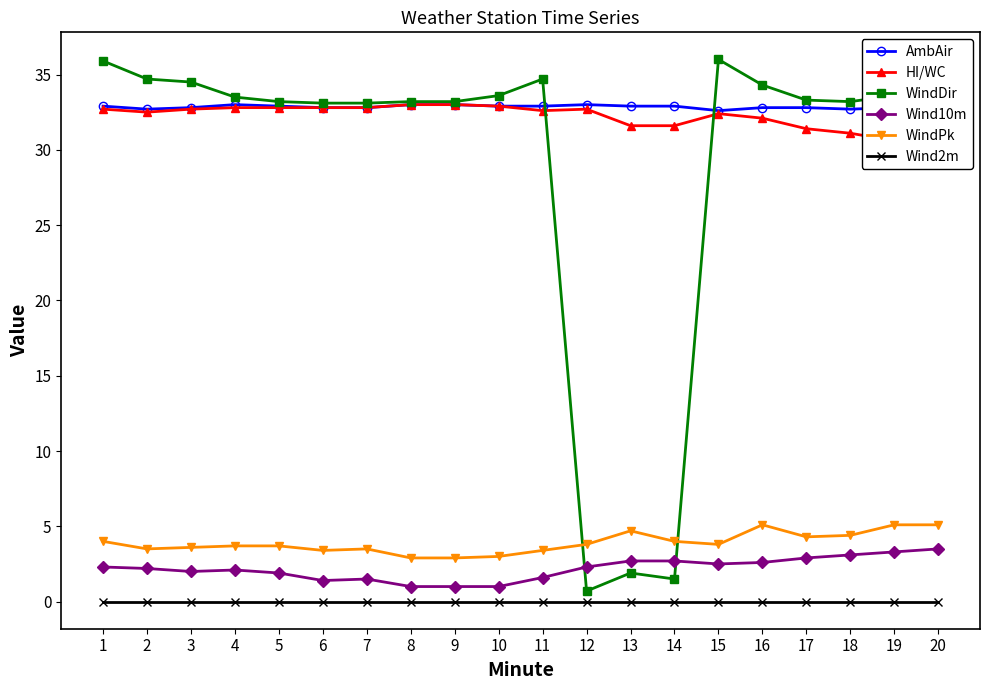

Count the number of data series in this chart.

6